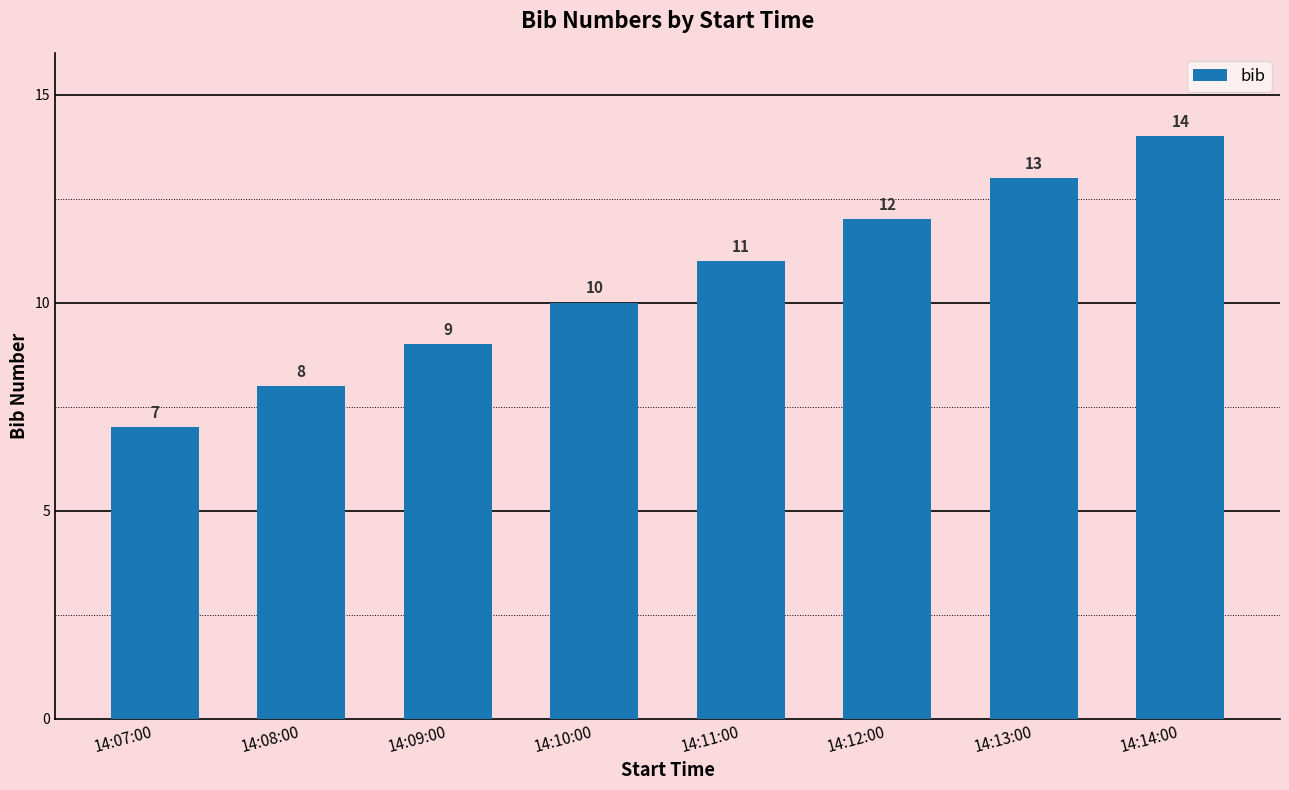

What is the greatest value displayed?

14